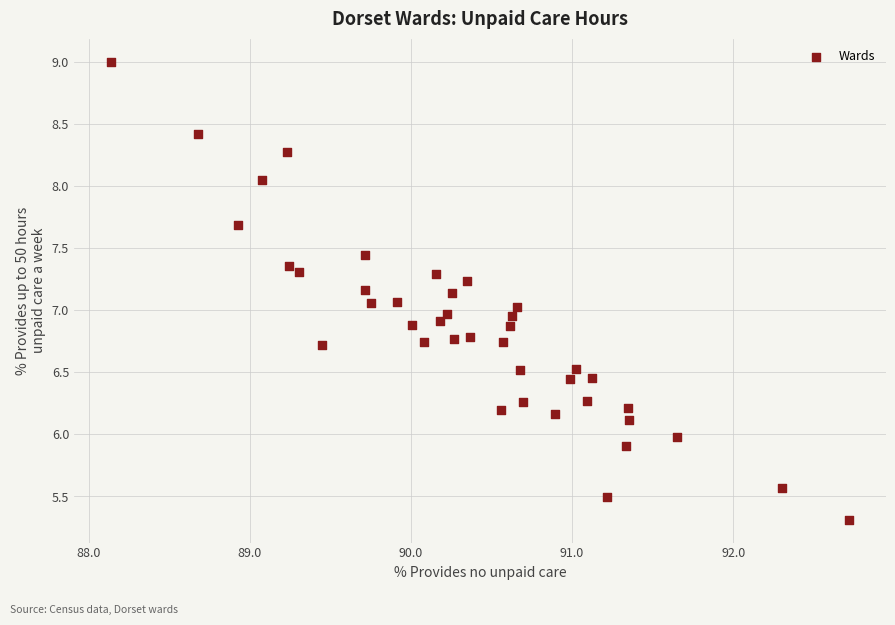

What is the range of X values (max minus min)?

4.6